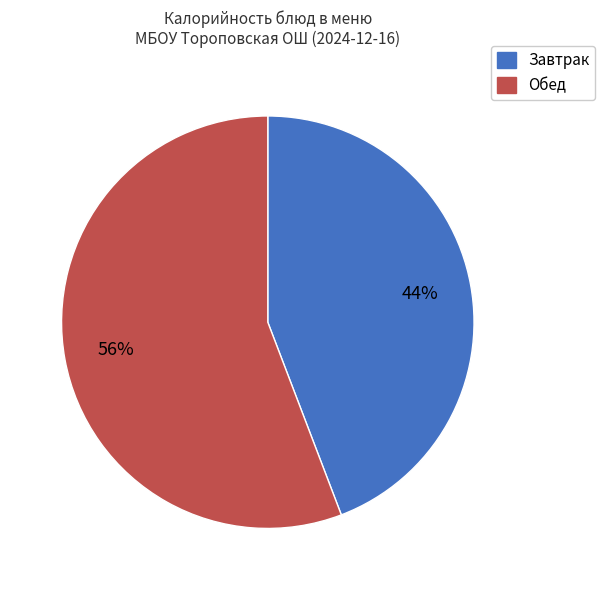

Is there a majority slice in this chart?

Yes